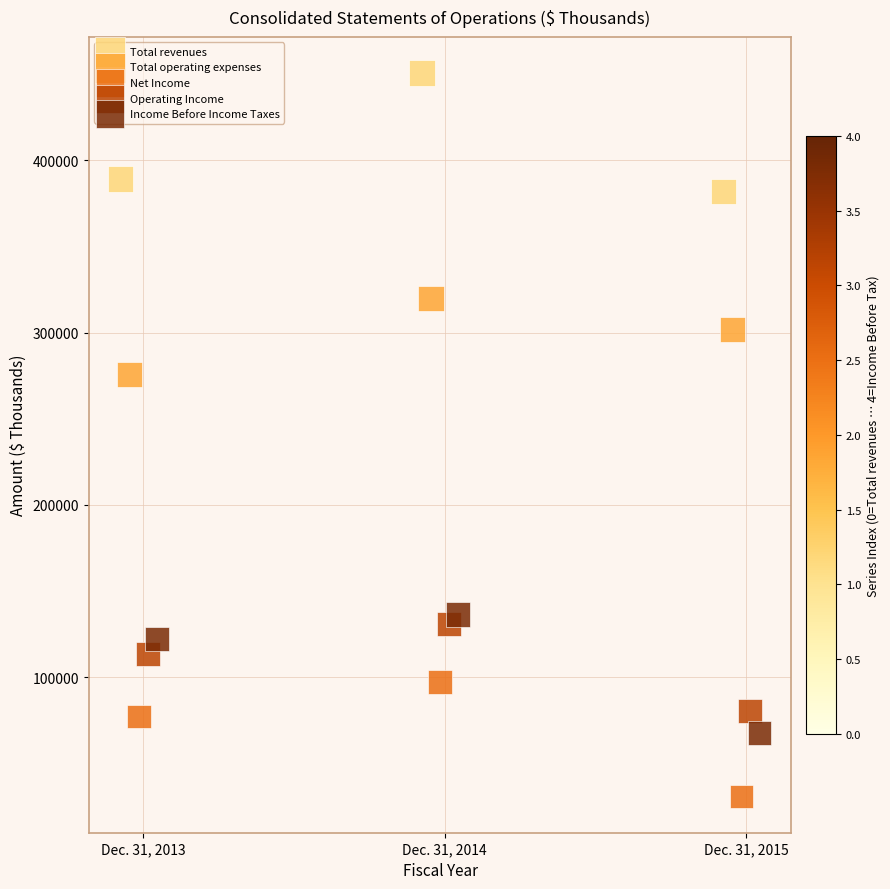

Which series contains the lowest Y value?

Net Income